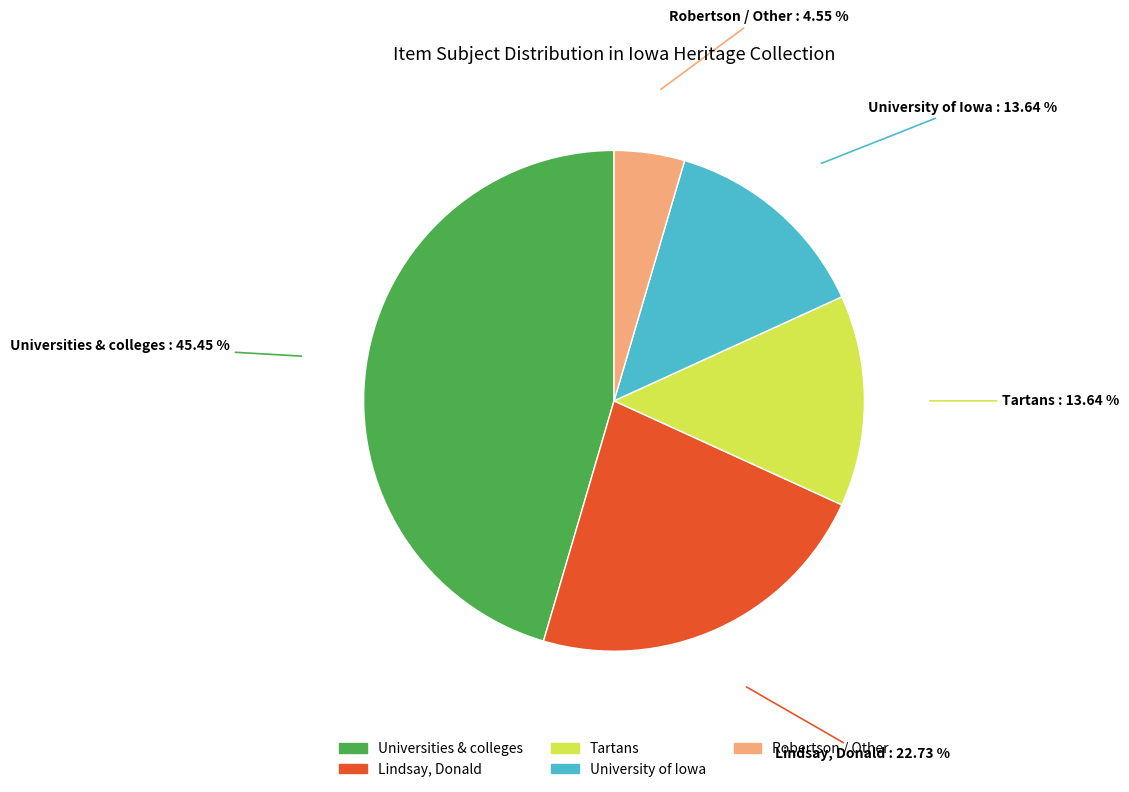

Is there a majority slice in this chart?

No